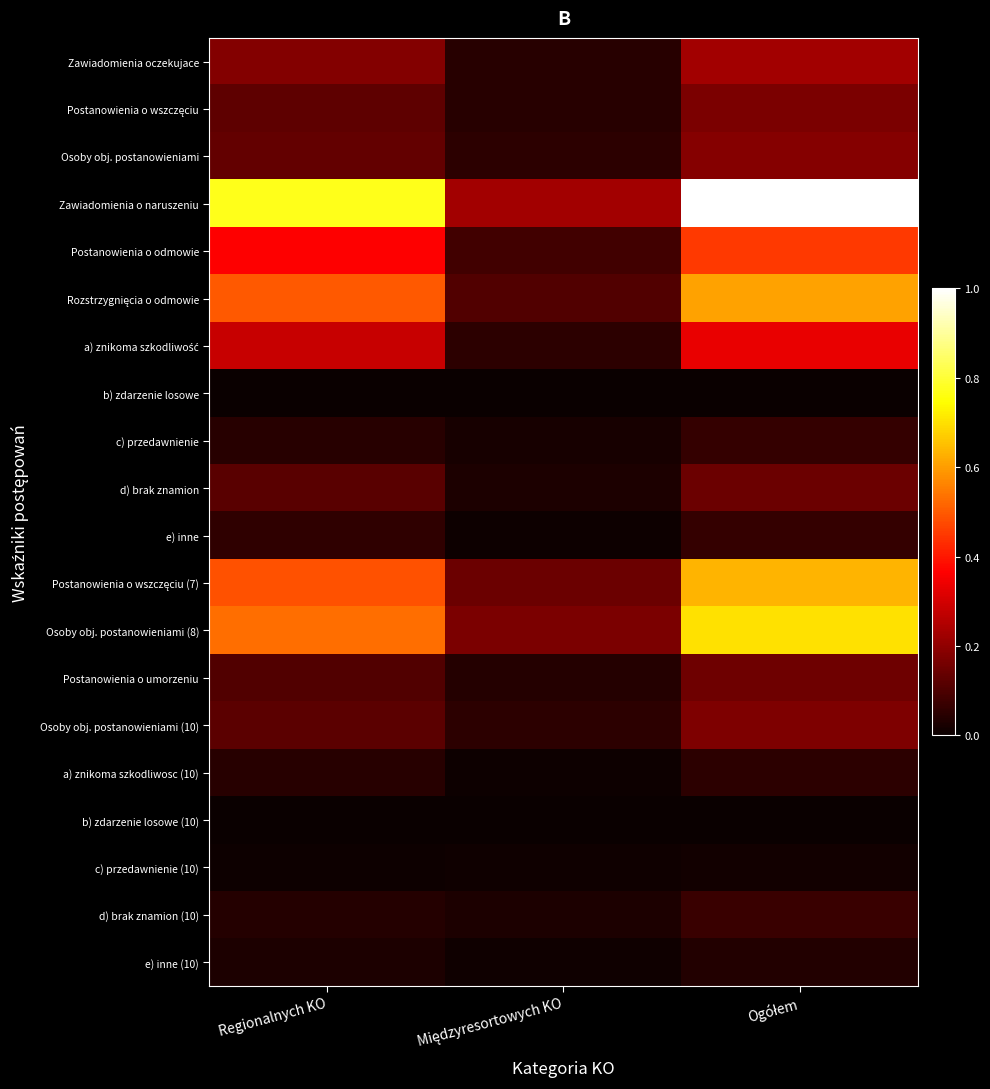

What is the spread (max minus min) of values at Regionalnych KO?

0.8